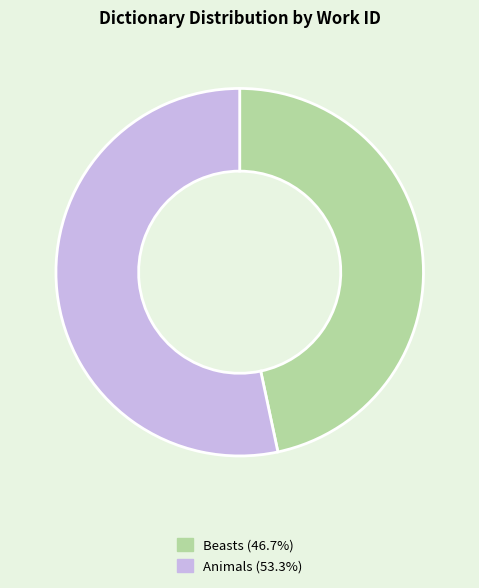

The Animals slice represents 53% of the pie. True or false?

True